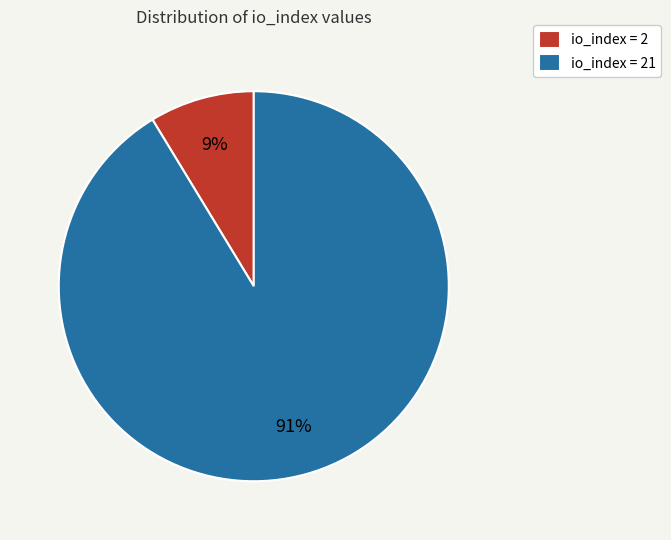

The io_index = 21 slice represents 91% of the pie. True or false?

True